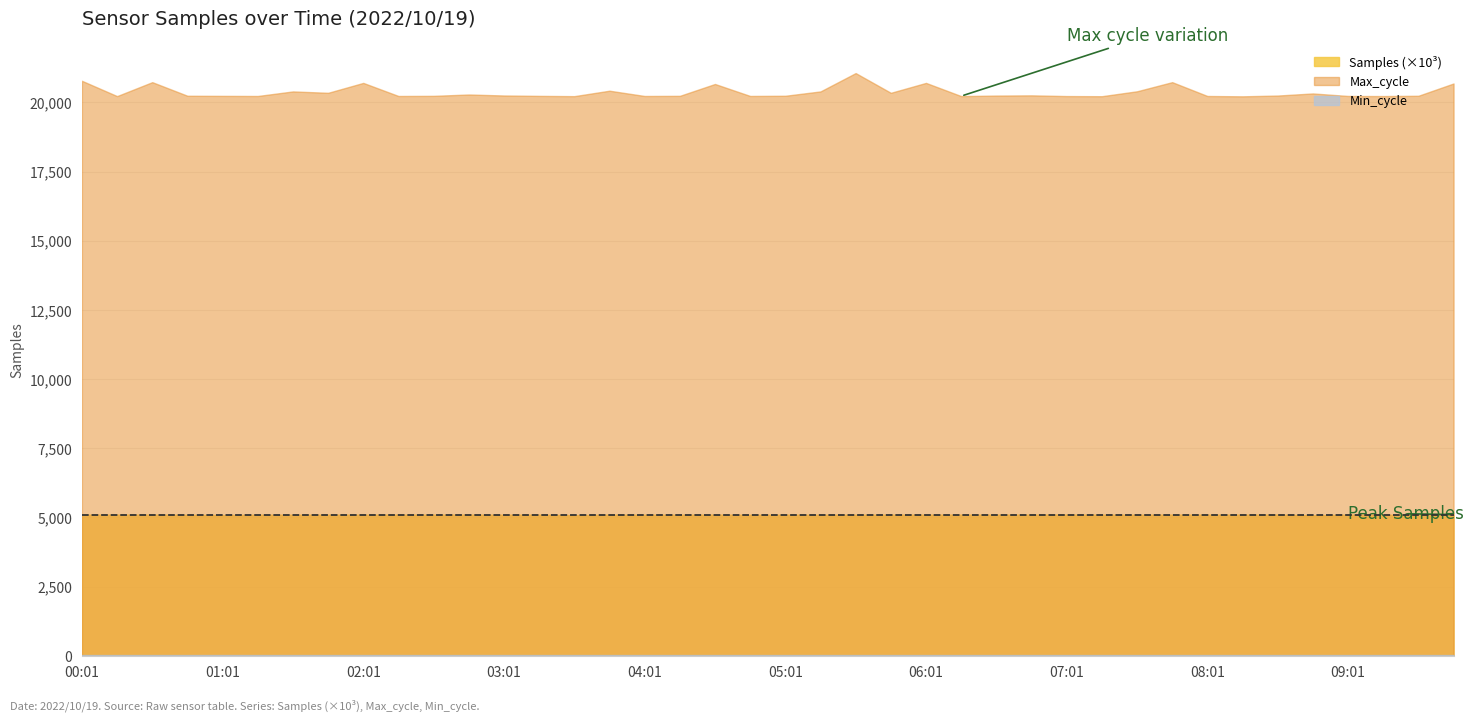

What is the average value of the Samples series?

5097345